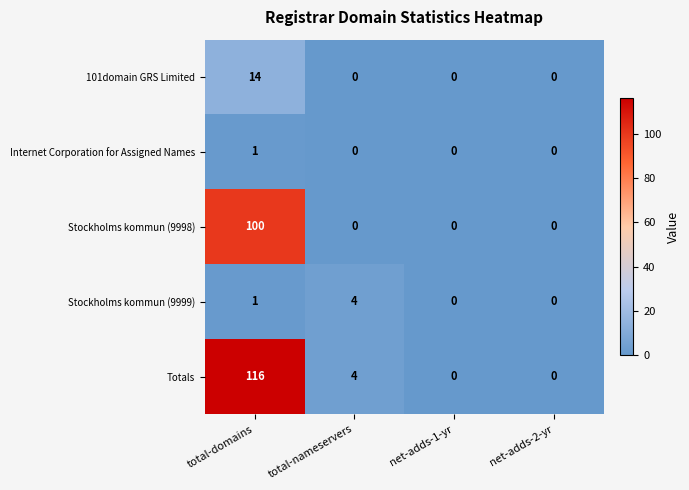

Which series has the widest spread of values?

Totals